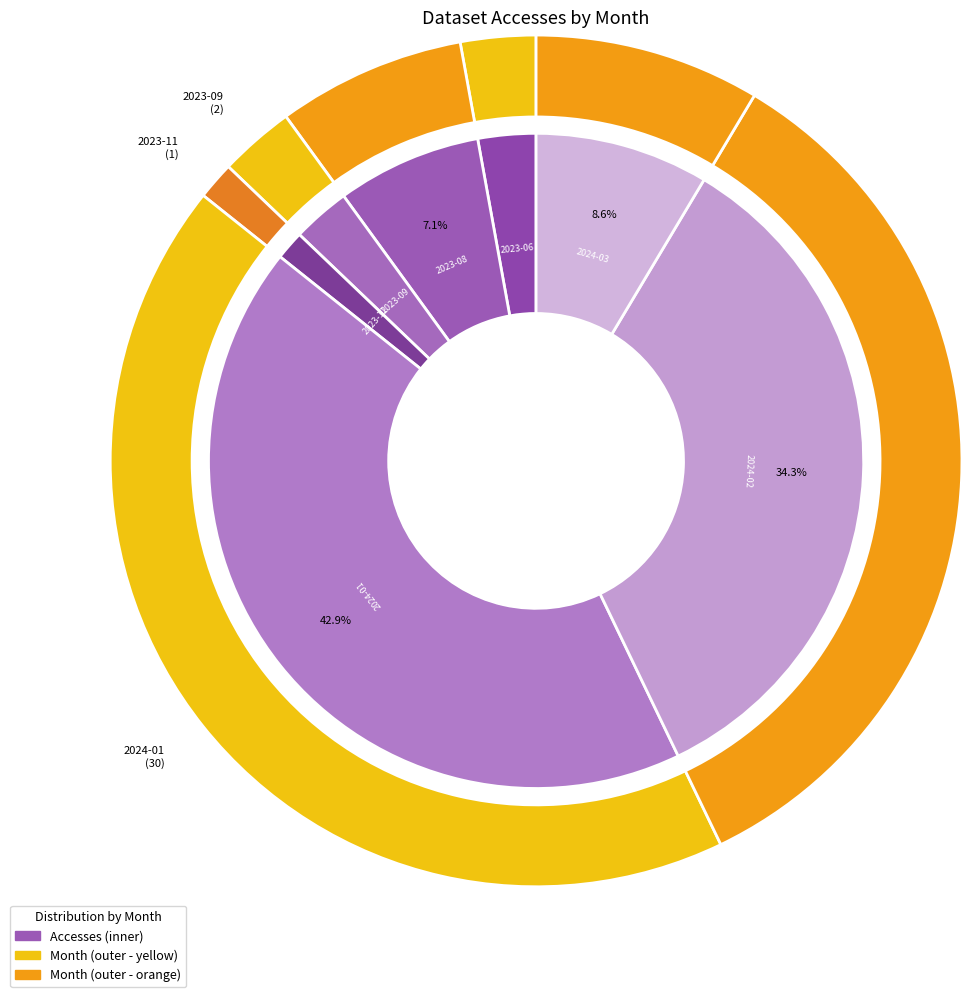

Is it true that 2023-06 is 1% of the pie?

False